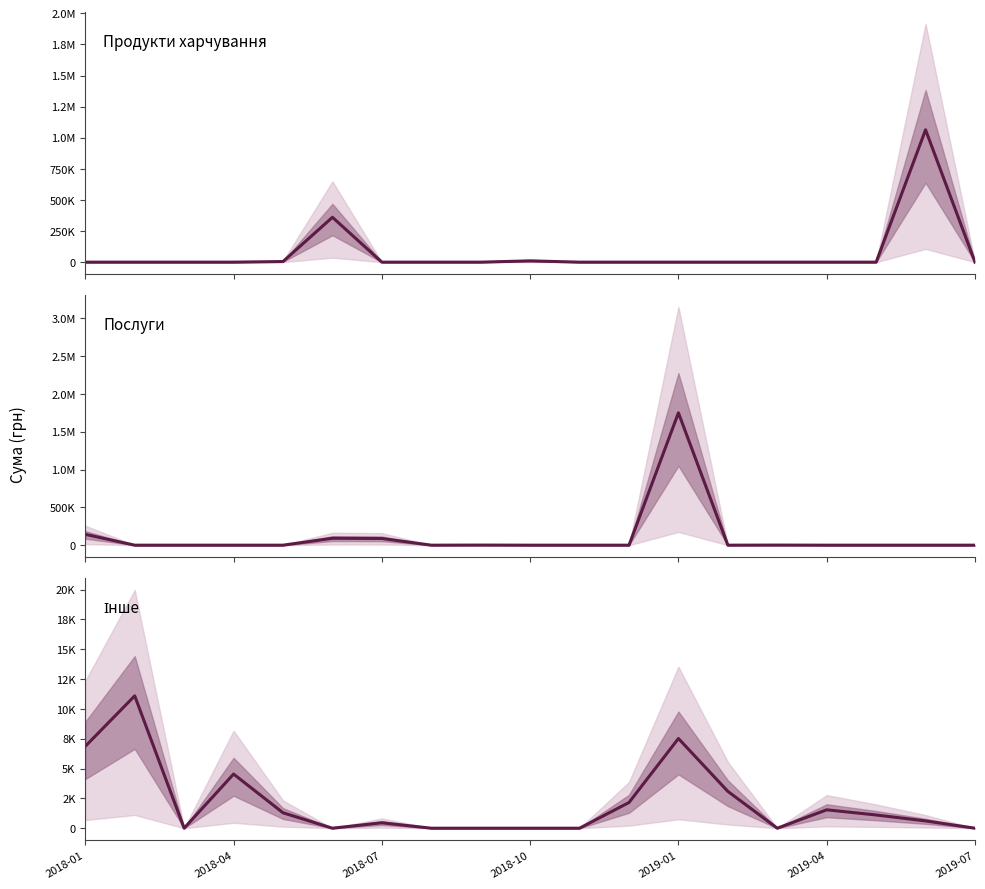

Which series has the largest range (max minus min)?

Послуги